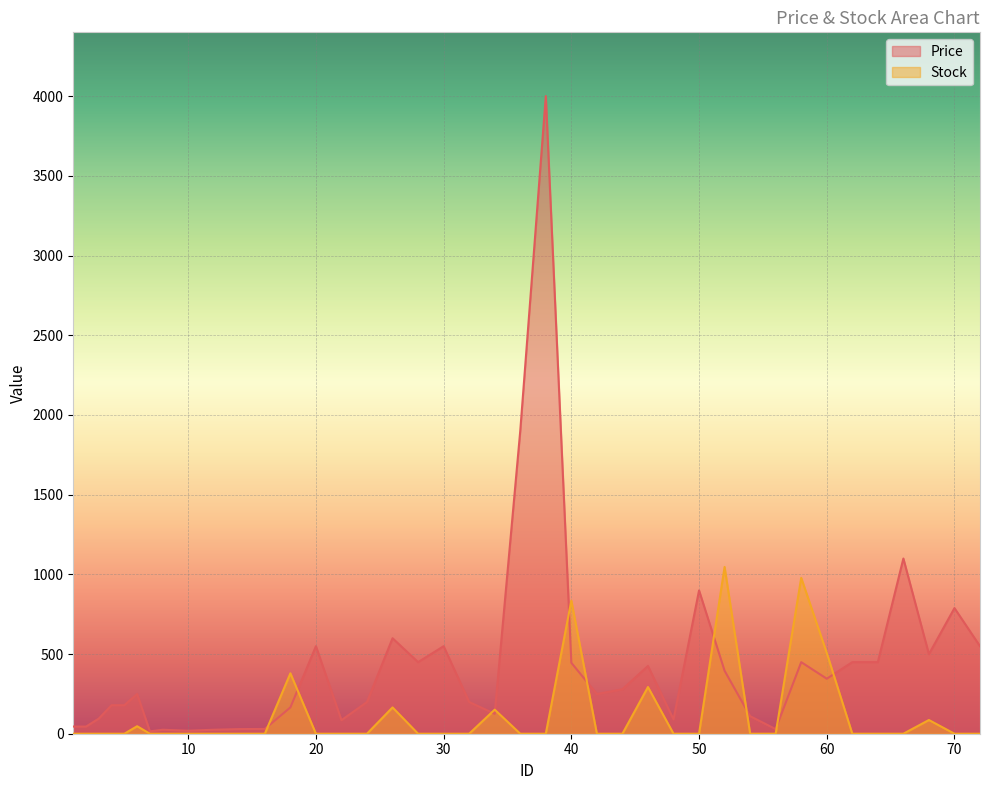

At which category is the sum across all series the highest?

38